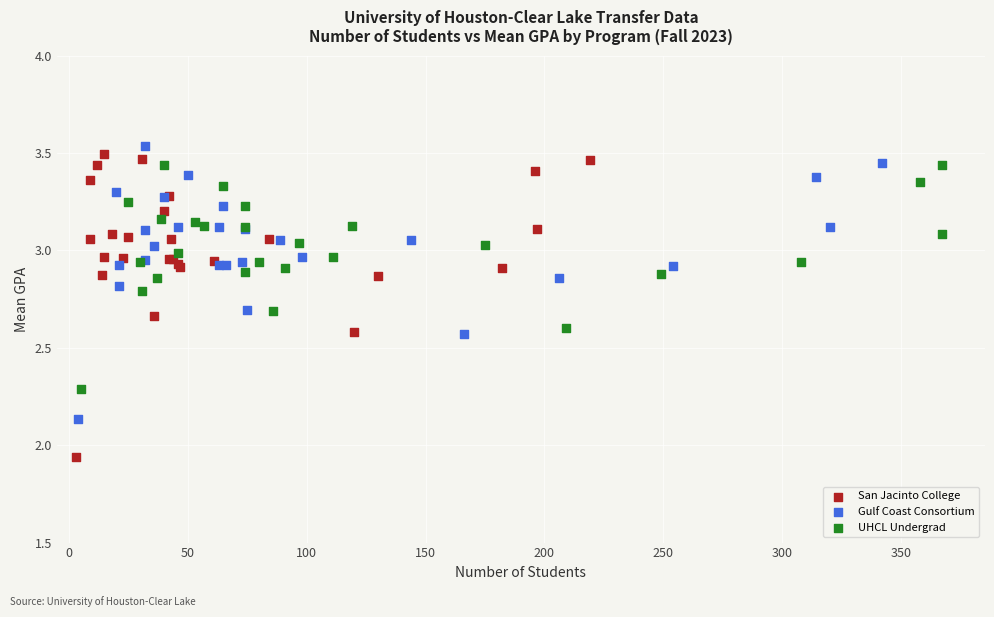

Which series contains the lowest Y value?

San Jacinto College